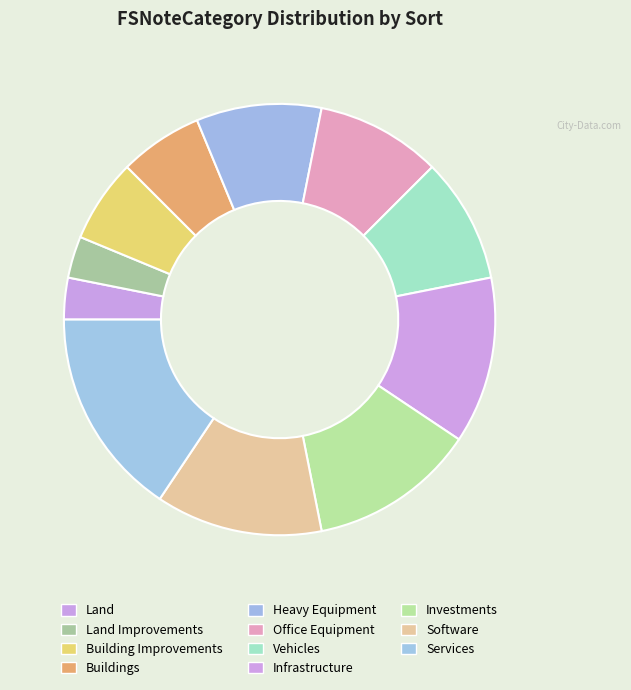

To the nearest percent, what percentage of the pie is Services?

16%